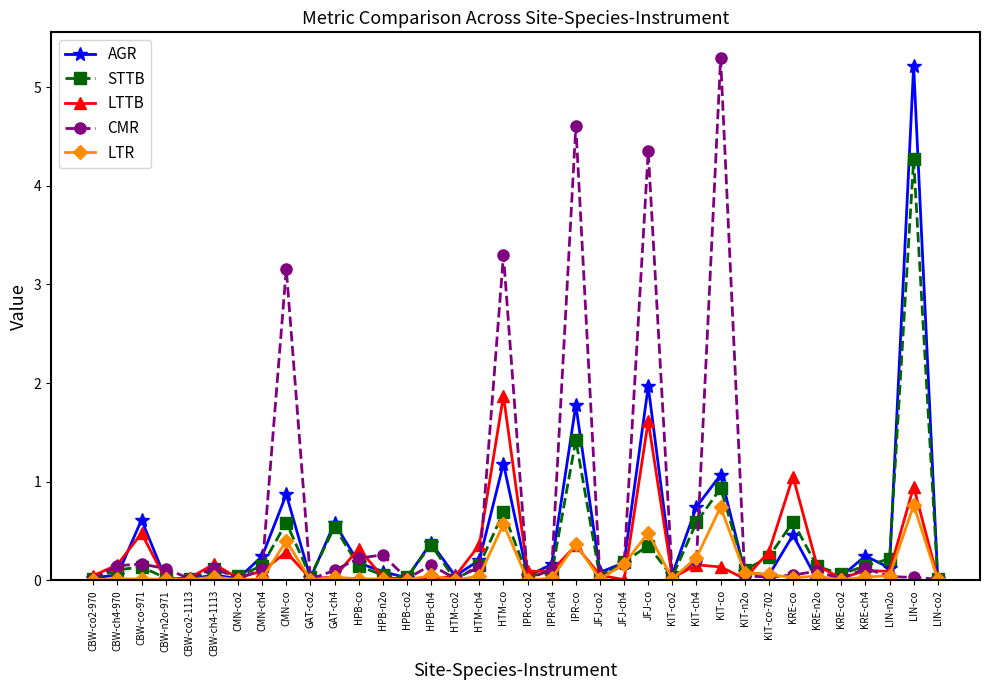

In LTR, how many points are lower than both neighbors (excluding endpoints)?

10